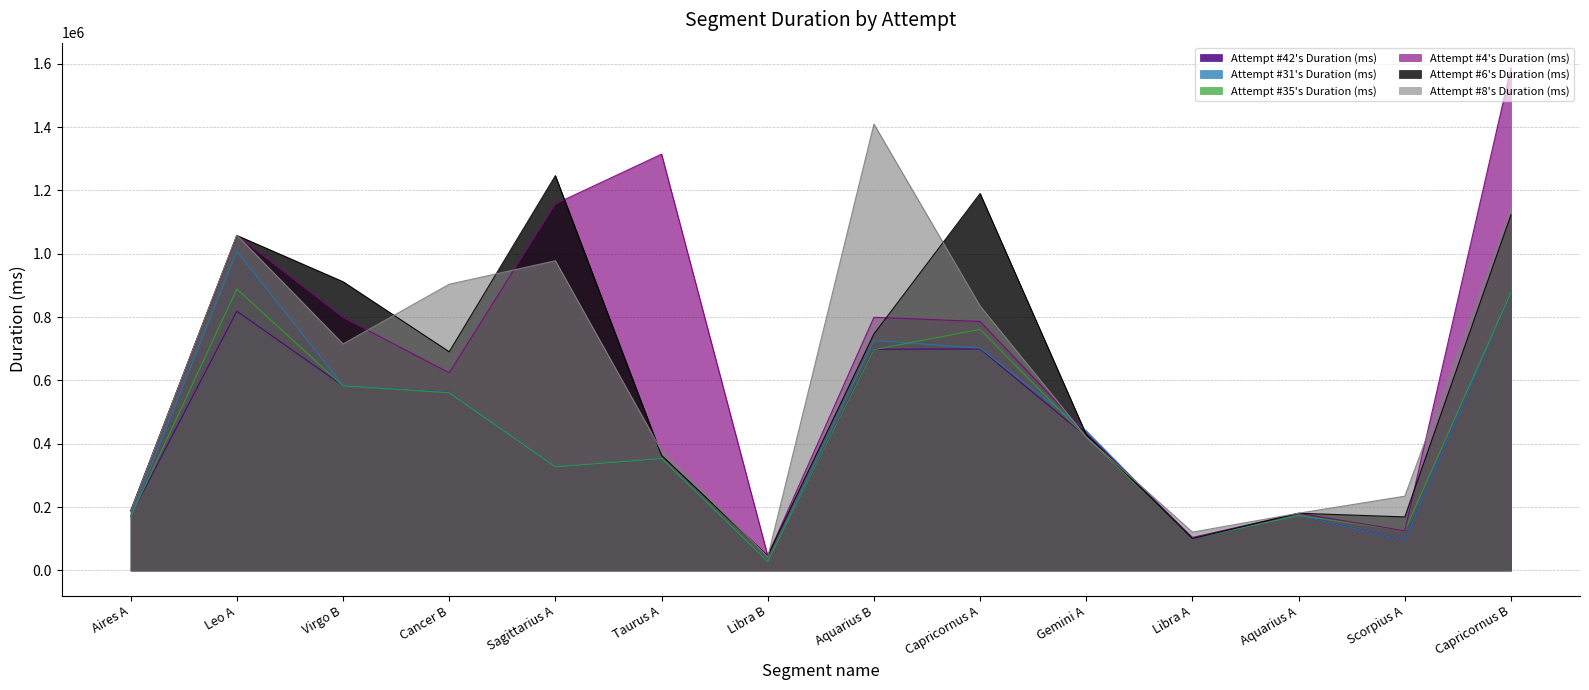

Which category has the lowest value across all series?

Libra B